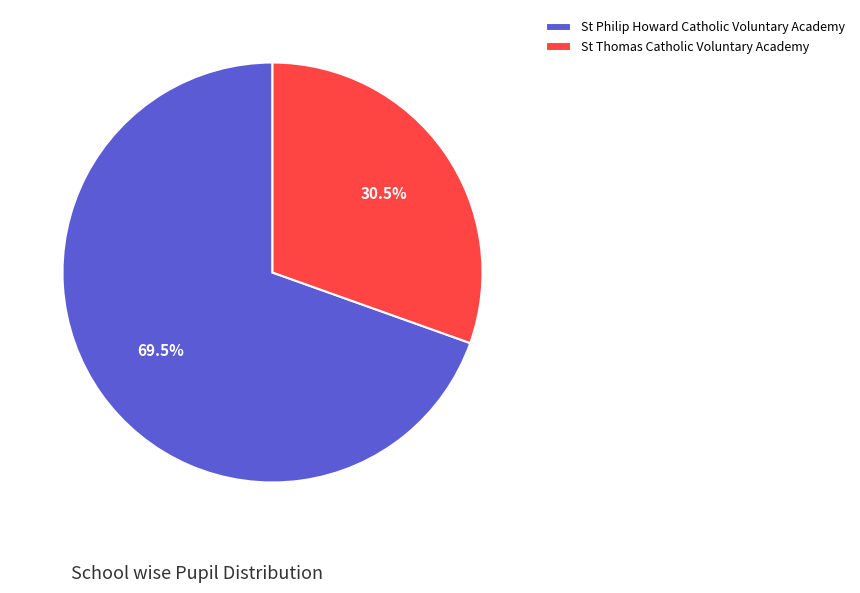

To the nearest percent, what is the combined percentage of St Thomas Catholic Voluntary Academy and St Philip Howard Catholic Voluntary Academy?

100%